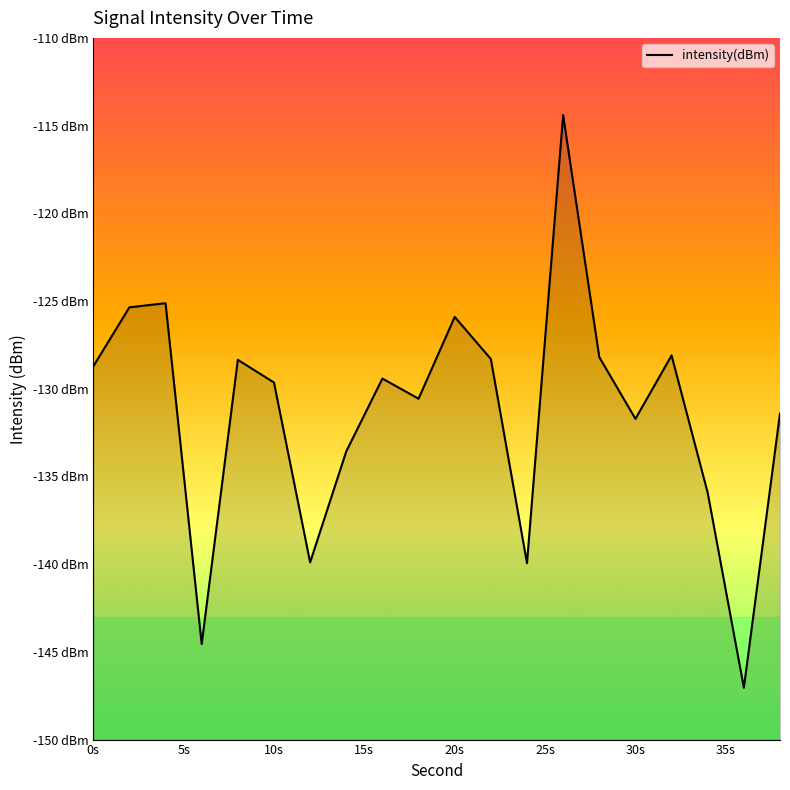

Does the chart display data point markers on the line(s)?

No